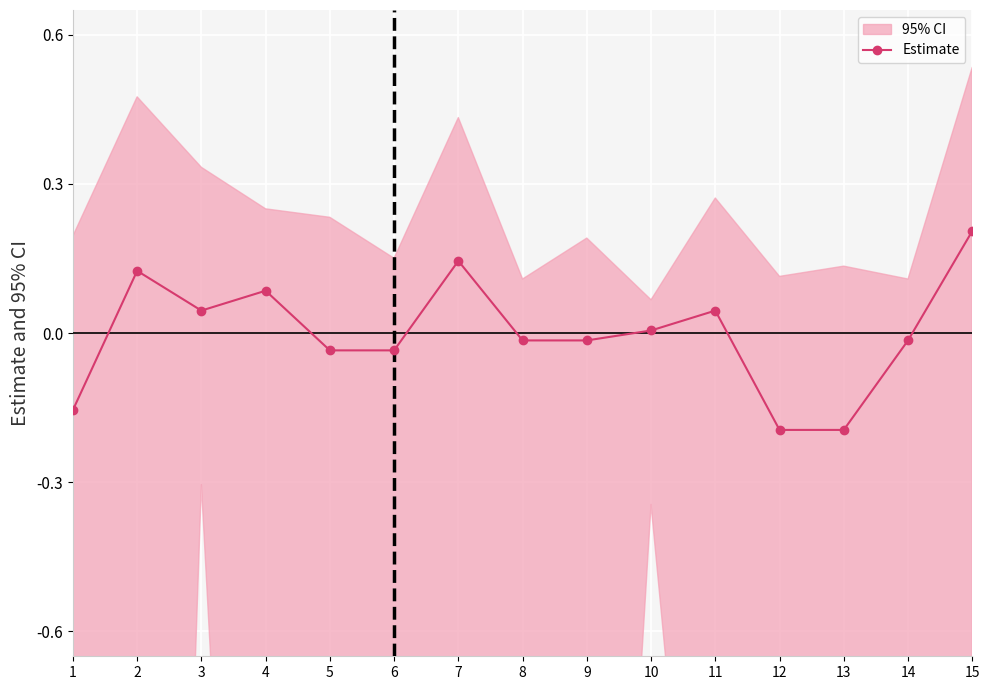

What is the change in value from 3 to 8?

-0.1